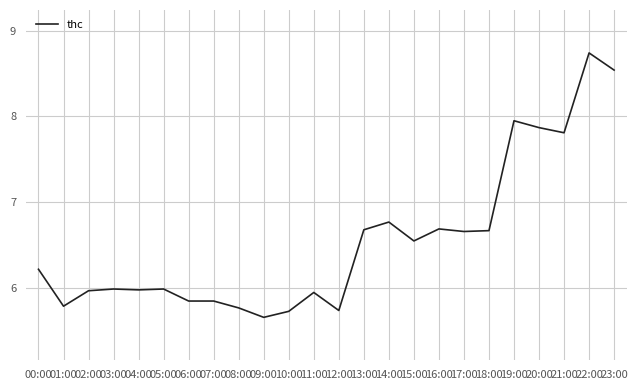

Is it true that the value at 03:00 is 2.5?

False